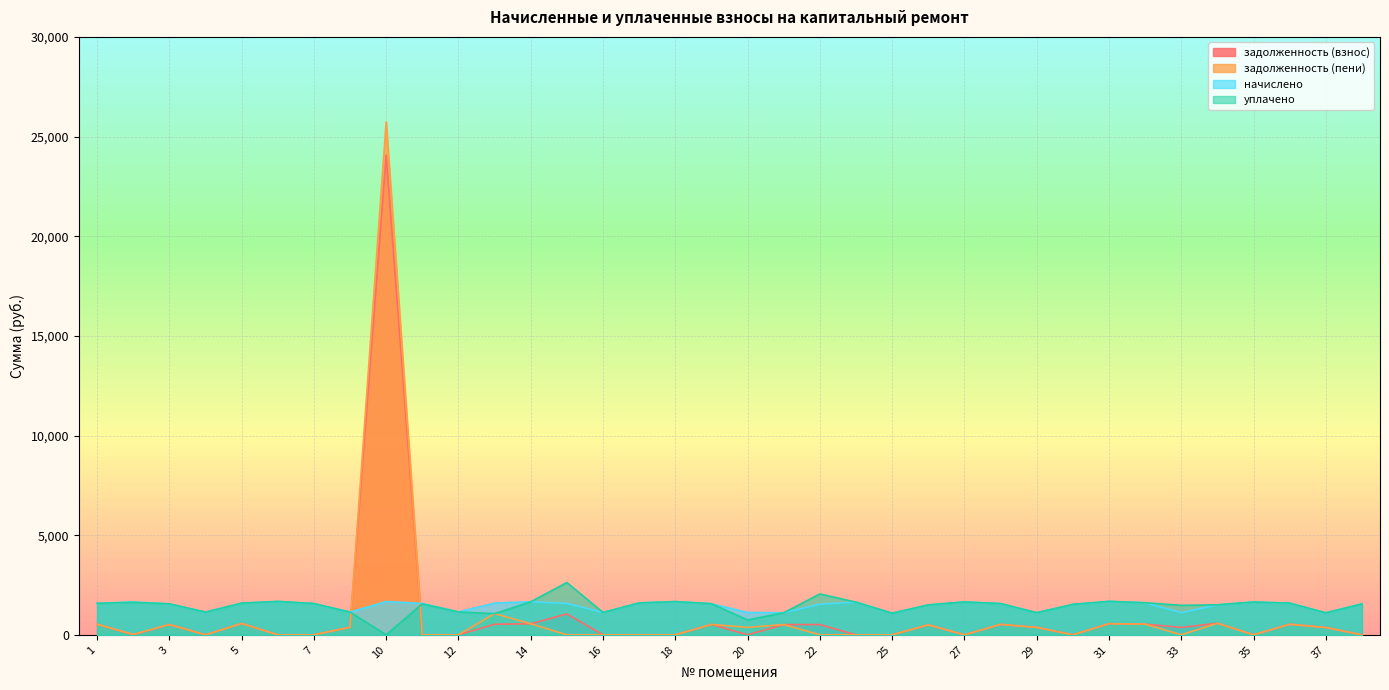

What is the minimum value for начислено?

1084.0